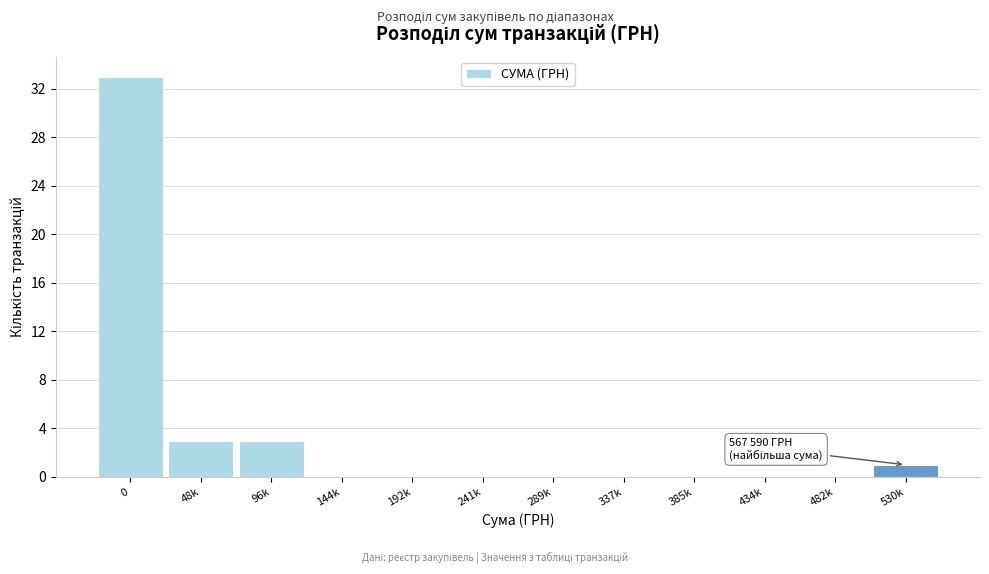

Reading left to right, transcribe all the data shown in this chart.

0=33	48k=3	96k=3	144k=0	192k=0	241k=0	289k=0	337k=0	385k=0	434k=0	482k=0	530k=1